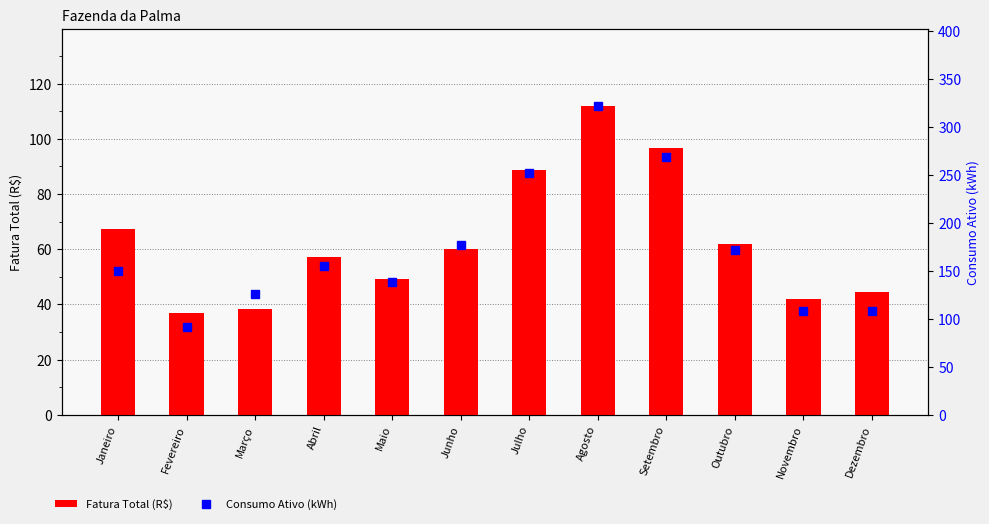

Rank the categories by Fatura Total (R$) value from highest to lowest.

Agosto, Setembro, Julho, Janeiro, Outubro, Junho, Abril, Maio, Dezembro, Novembro, Março, Fevereiro